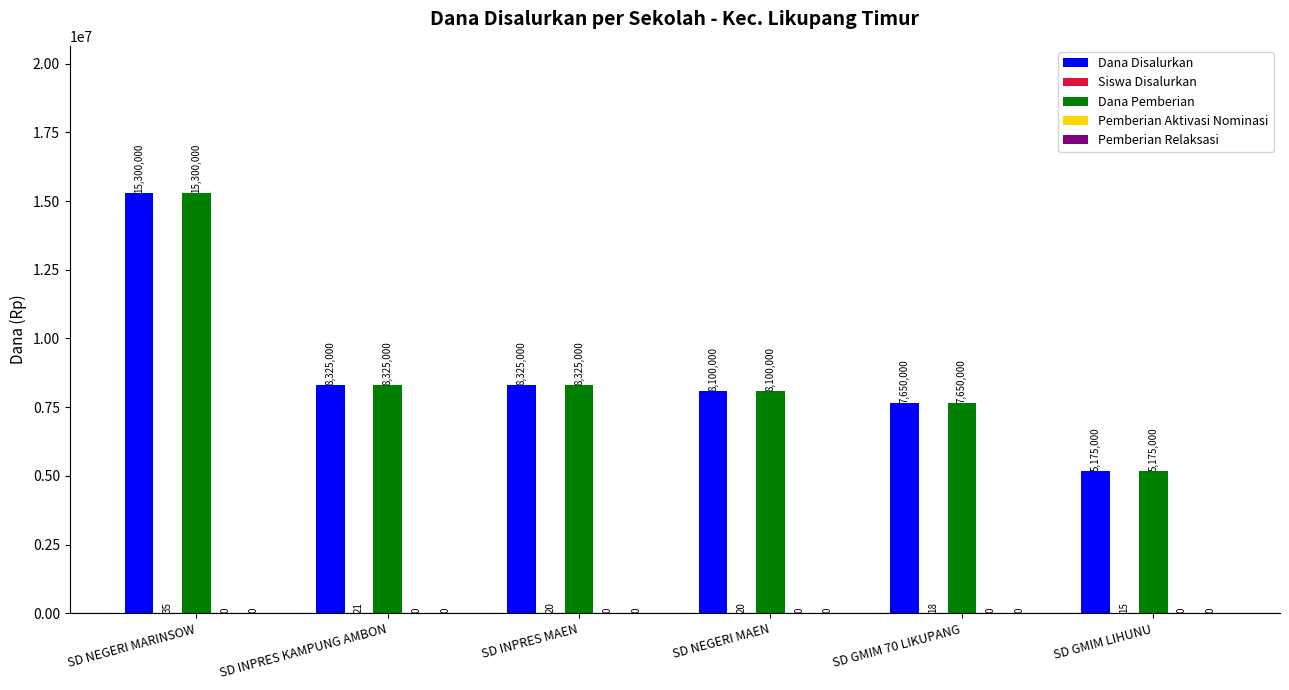

The Dana Pemberian series shows 3440702 at SD GMIM 70 LIKUPANG. True or false?

False